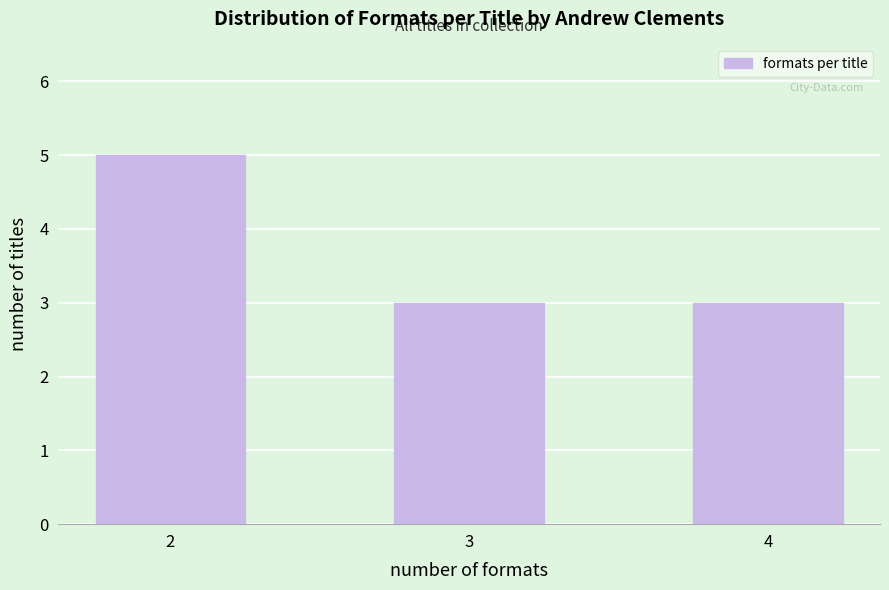

Reading left to right, transcribe all the data shown in this chart.

5	3	3